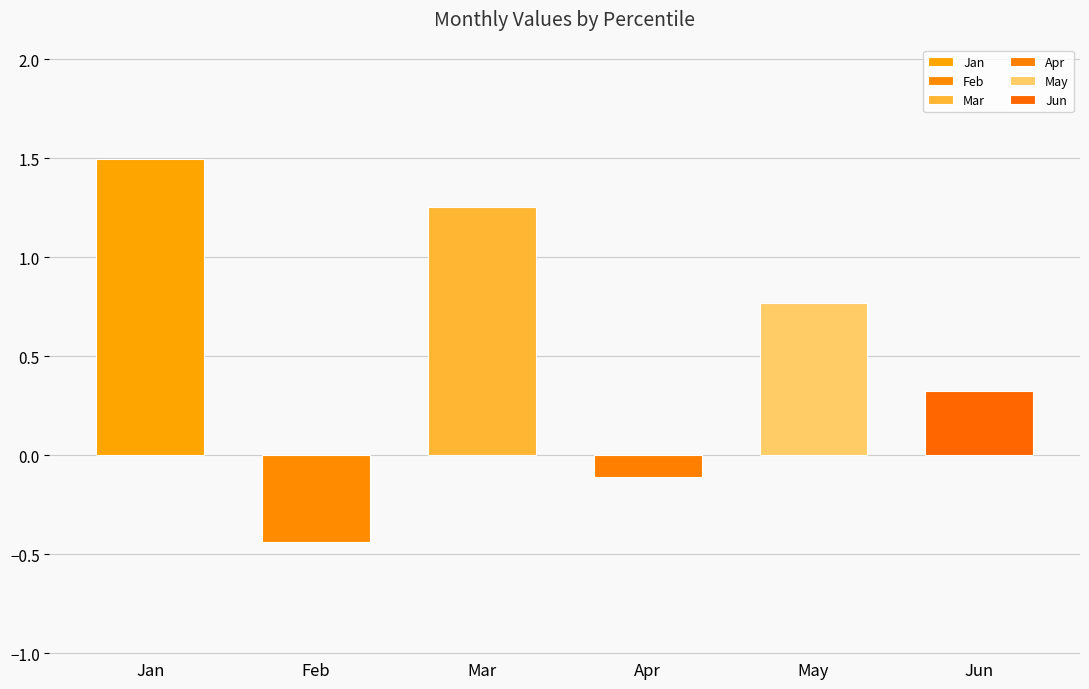

Which series has the widest spread of values?

Jan